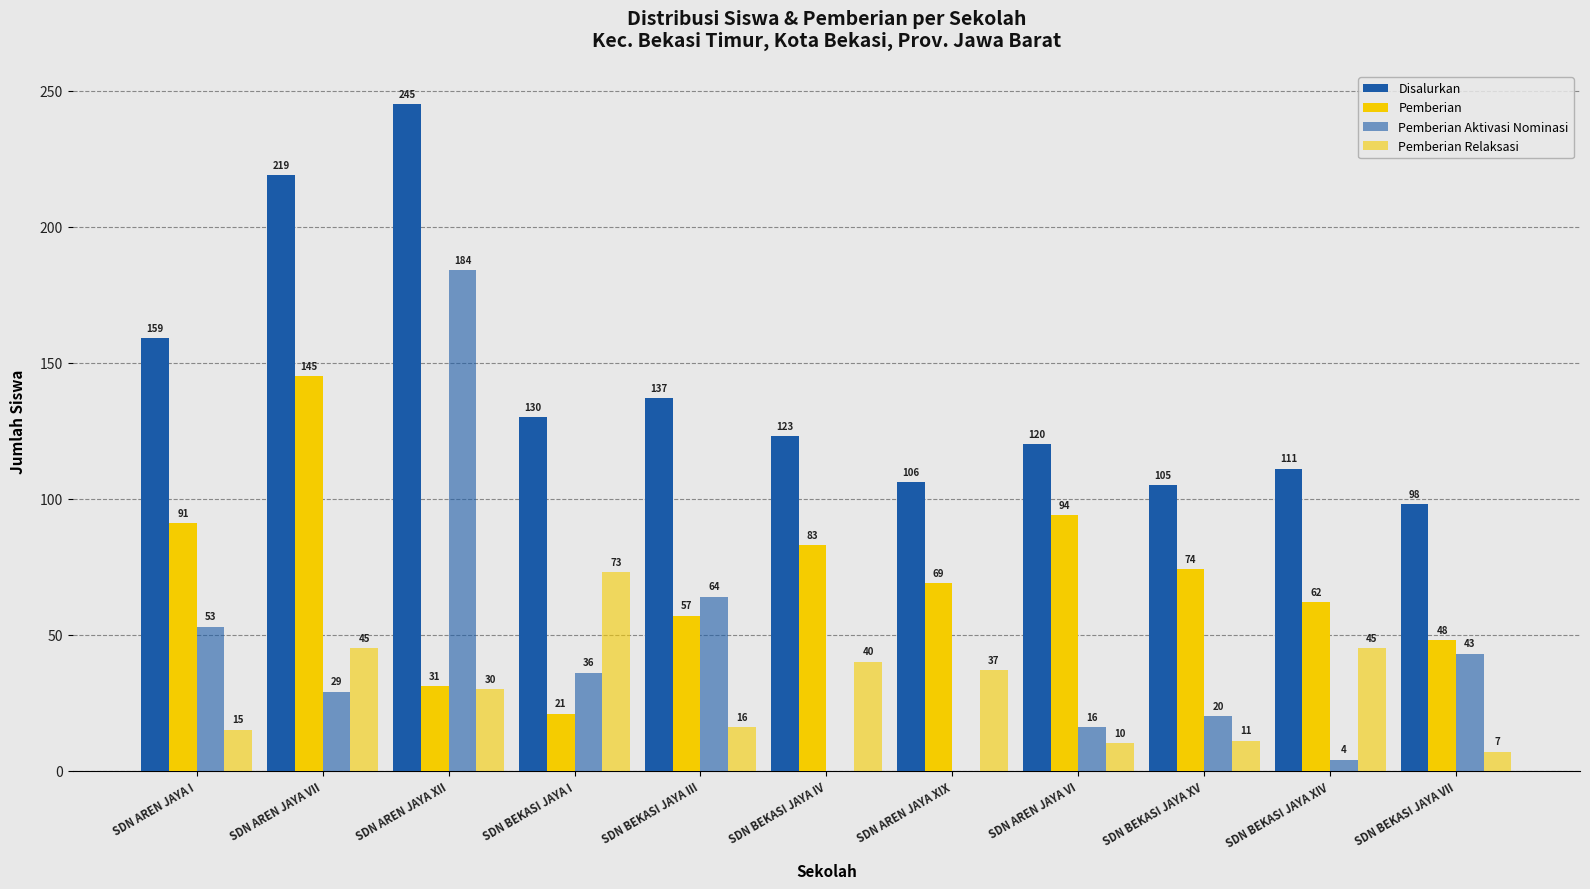

Which series changed the most between SDN AREN JAYA XII and SDN BEKASI JAYA III?

Pemberian Aktivasi Nominasi